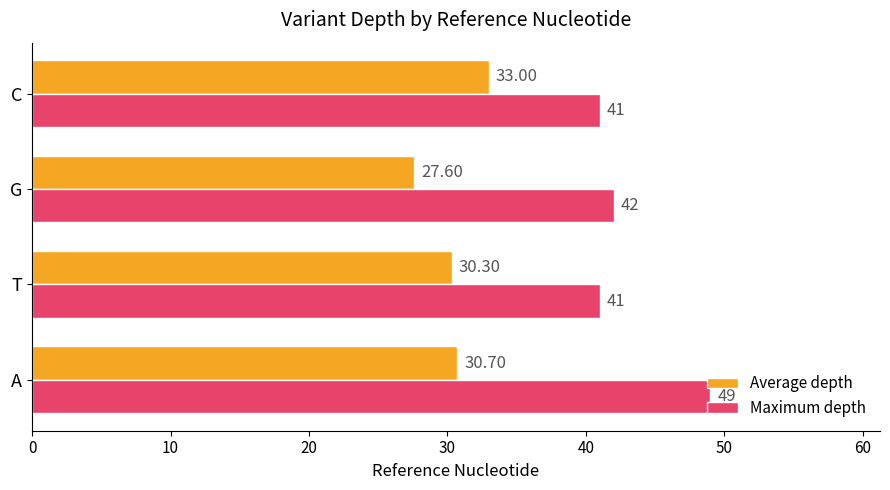

What are all the series names shown in the legend?

Average depth, Maximum depth